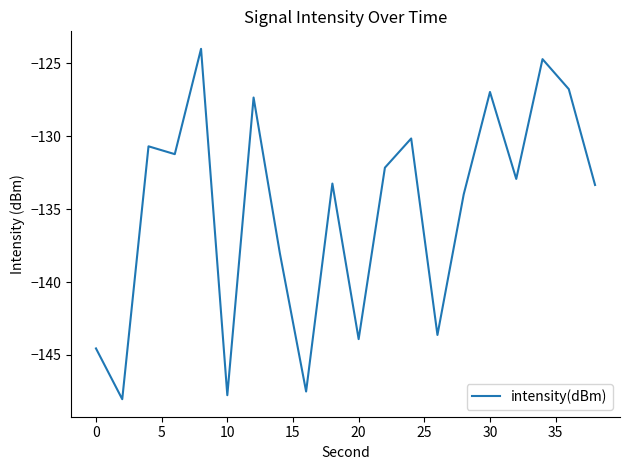

What is the greatest value displayed?

-124.0